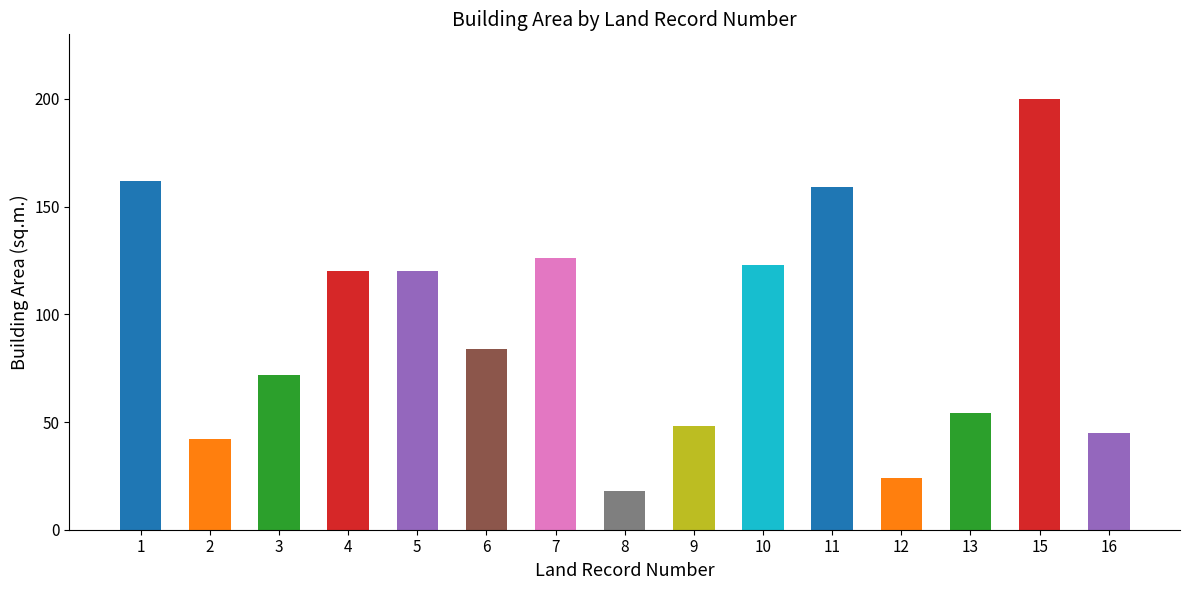

What is the change in value from 13 to 16?

-9